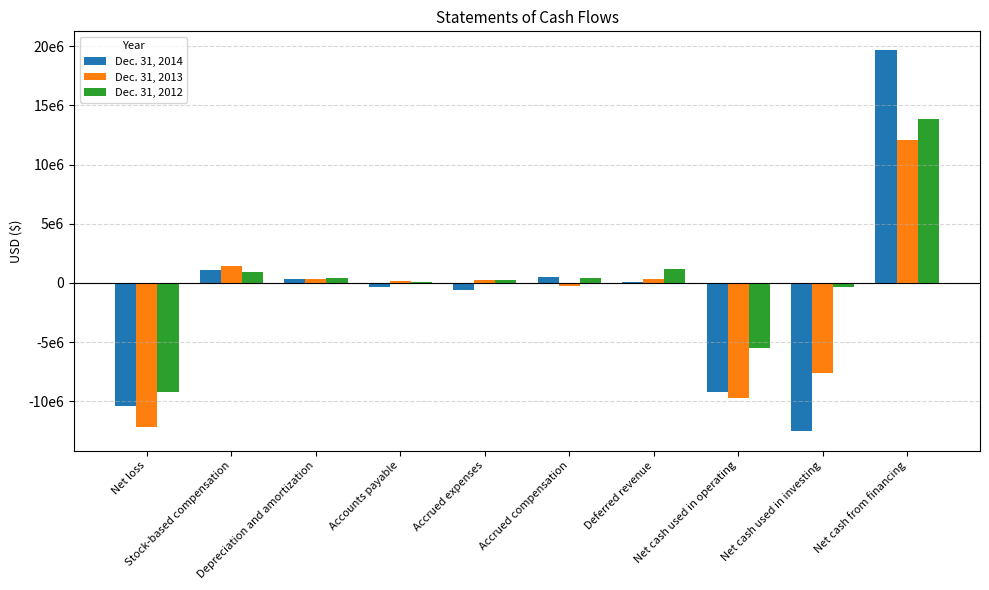

Reading right to left, list all the values displayed in this chart.

Dec. 31, 2014: Net cash from financing=19644570	Net cash used in investing=-12559820	Net cash used in operating=-9203522	Deferred revenue=68585	Accrued compensation=460495	Accrued expenses=-582332	Accounts payable=-342995	Depreciation and amortization=288751	Stock-based compensation=1055760	Net loss=-10443086
Dec. 31, 2013: Net cash from financing=12041853	Net cash used in investing=-7631490	Net cash used in operating=-9729654	Deferred revenue=305636	Accrued compensation=-303956	Accrued expenses=265677	Accounts payable=166589	Depreciation and amortization=326534	Stock-based compensation=1437865	Net loss=-12148655
Dec. 31, 2012: Net cash from financing=13814963	Net cash used in investing=-316118	Net cash used in operating=-5488975	Deferred revenue=1182080	Accrued compensation=405256	Accrued expenses=273649	Accounts payable=32212	Depreciation and amortization=430228	Stock-based compensation=930937	Net loss=-9212215